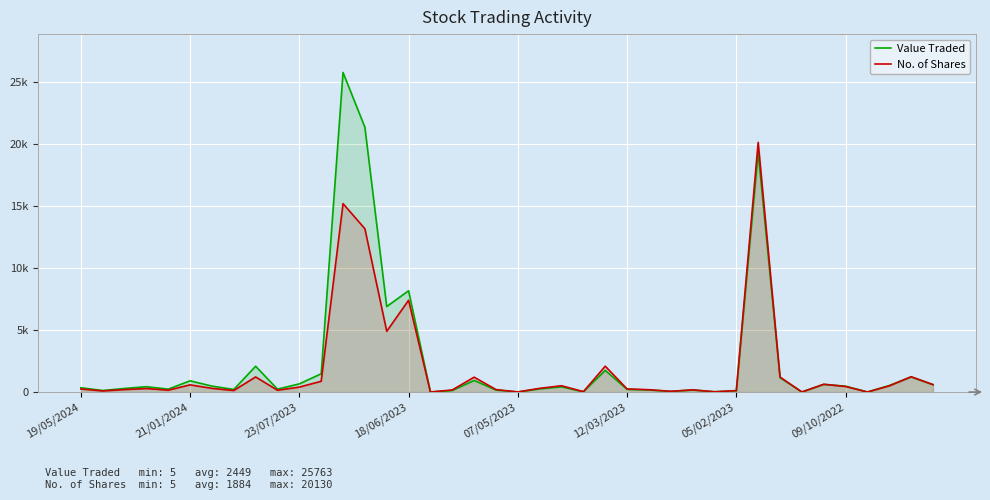

Which series has the largest total across all categories?

Value Traded